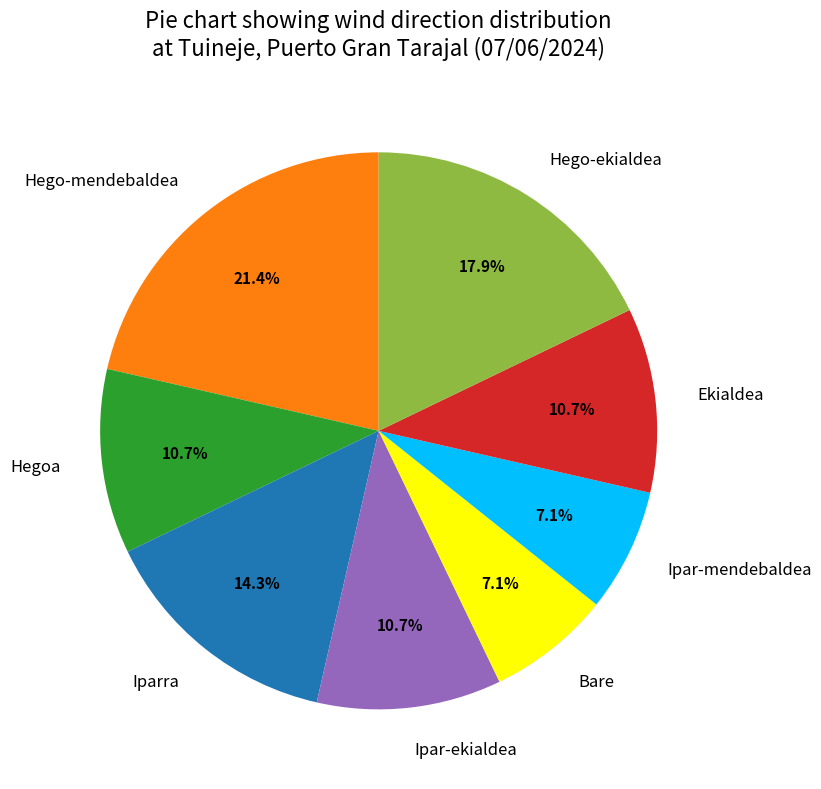

Count the number of slices in the pie.

8